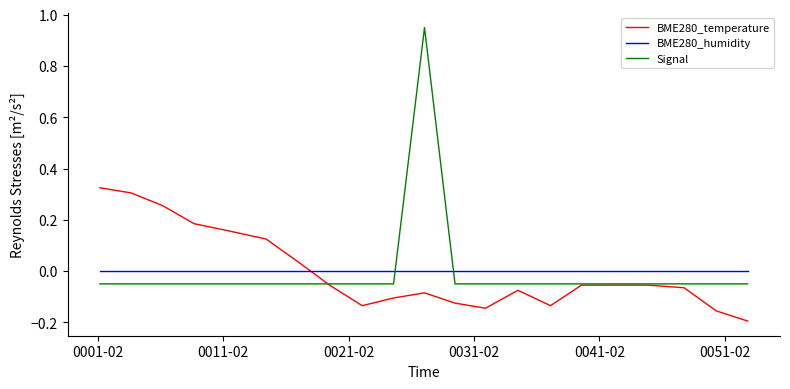

Which series has the largest range (max minus min)?

Signal